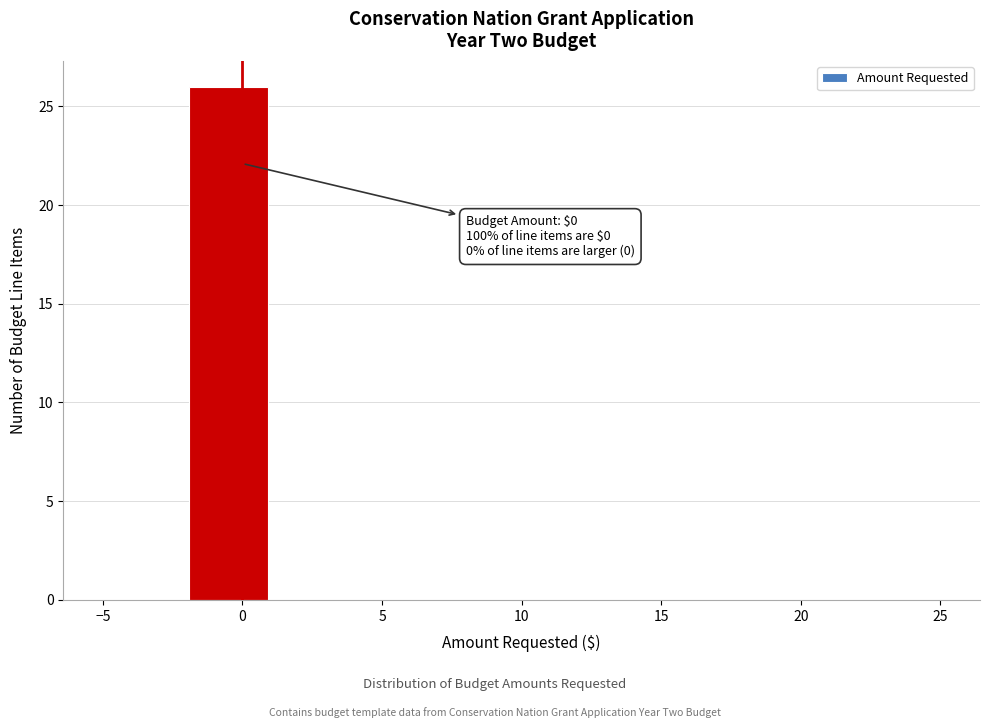

Which range on the x-axis has the tallest bar?

-2 to 1